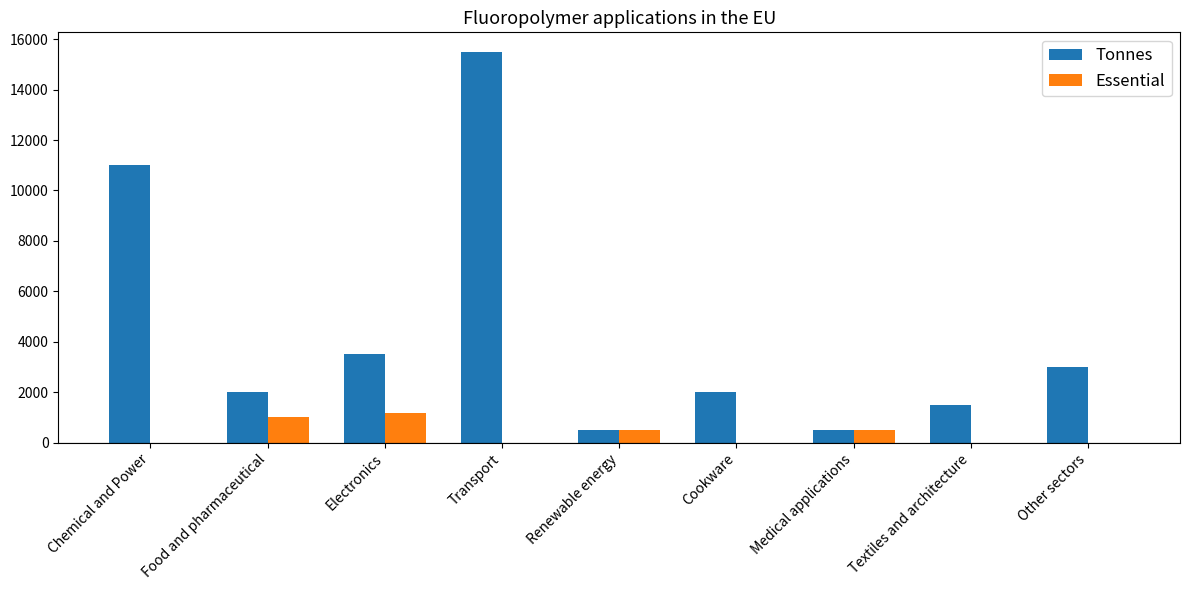

What is the total value across all series at Renewable energy?

1000